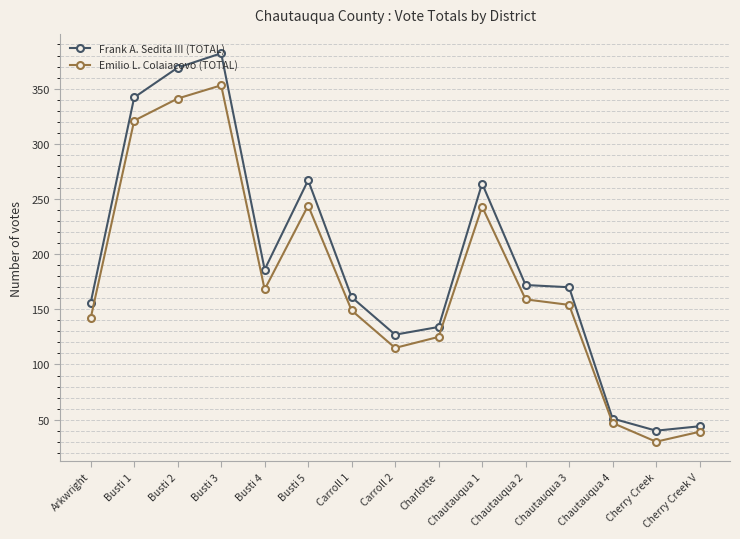

True or false: Frank A. Sedita III (TOTAL) has a value of 51 at Chautauqua 4.

True